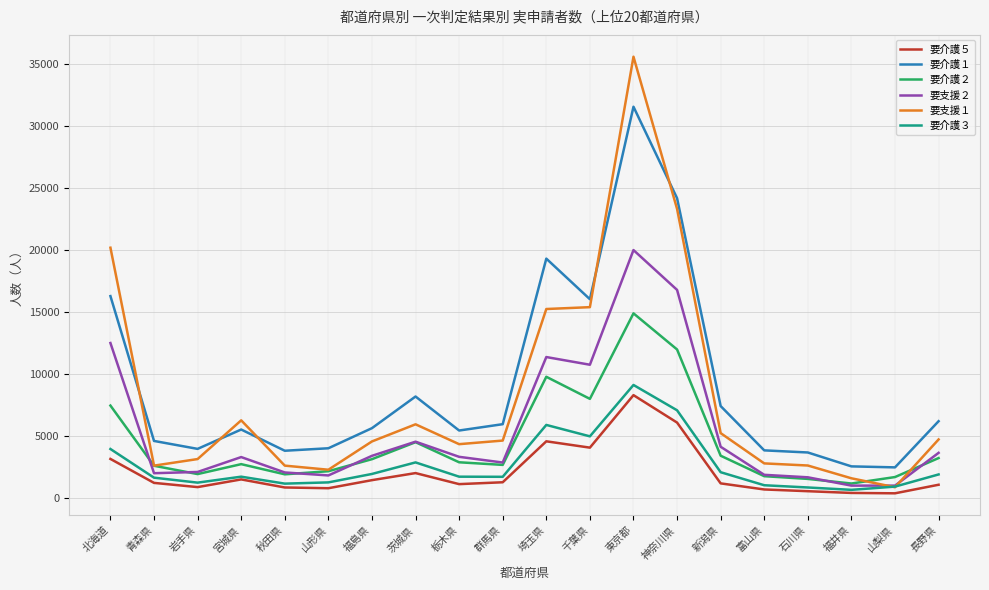

What is the sum of all 要介護５ values?

41910